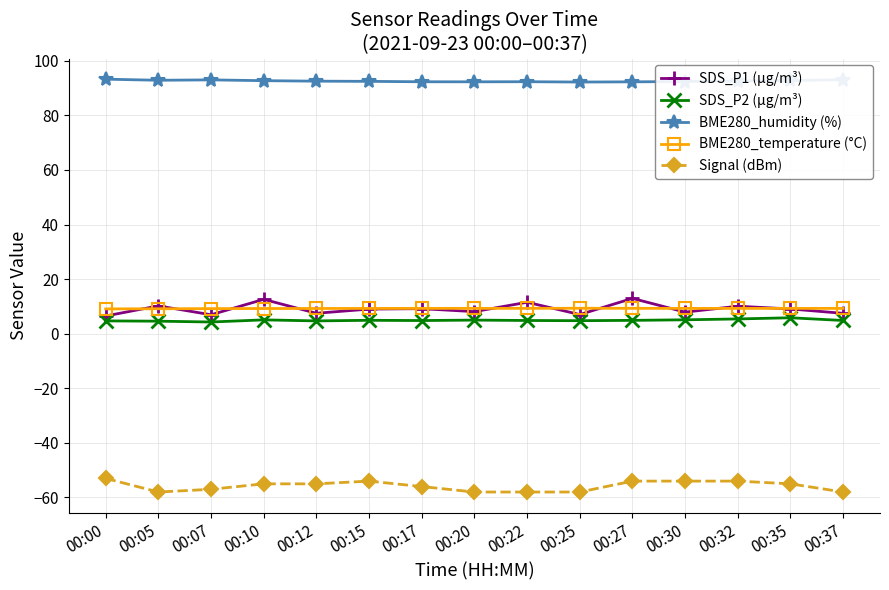

Is it true that Signal (dBm) equals -57.0 at 00:07?

True